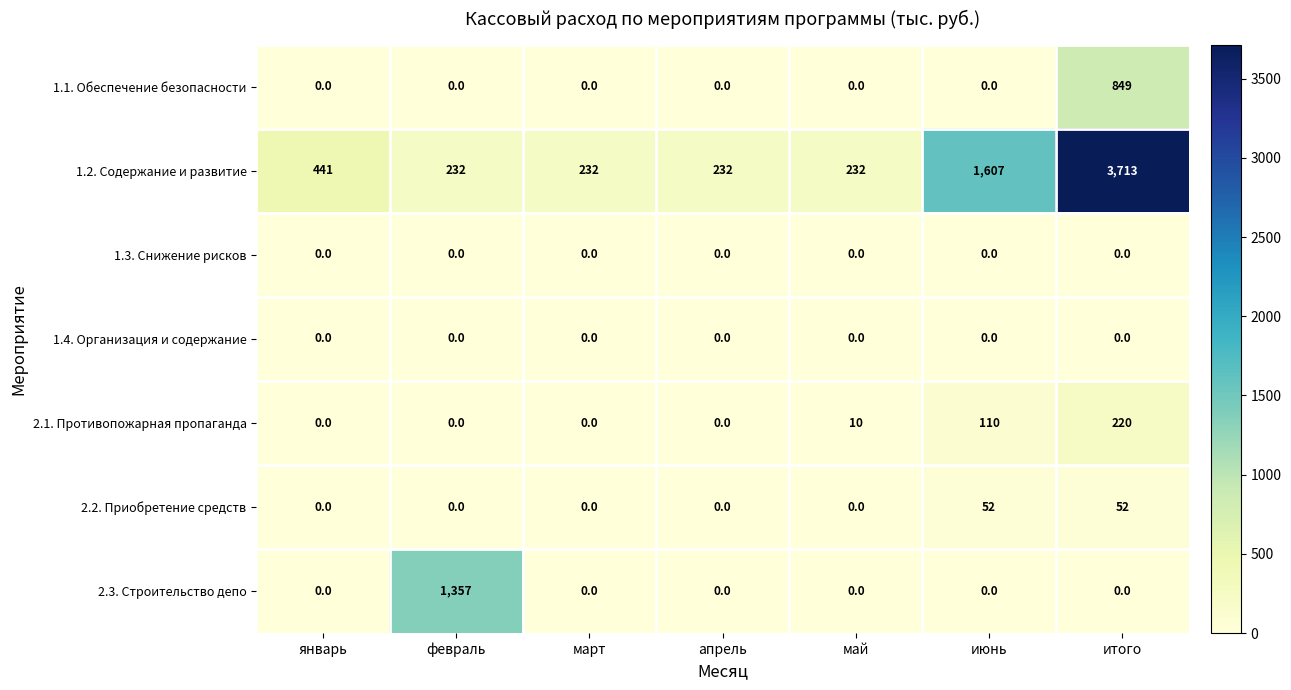

Is it true that 2.1. Противопожарная пропаганда equals 27 at июнь?

False